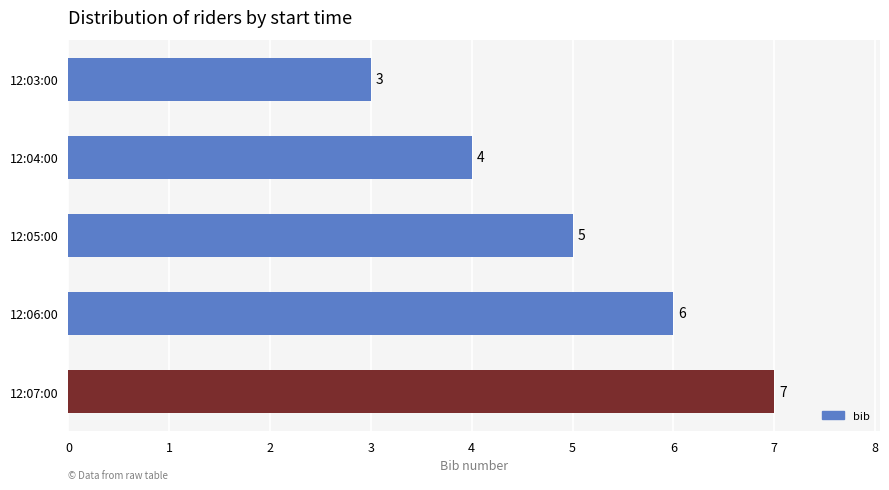

Reading bottom to top, transcribe all the data shown in this chart.

12:07:00=7	12:06:00=6	12:05:00=5	12:04:00=4	12:03:00=3